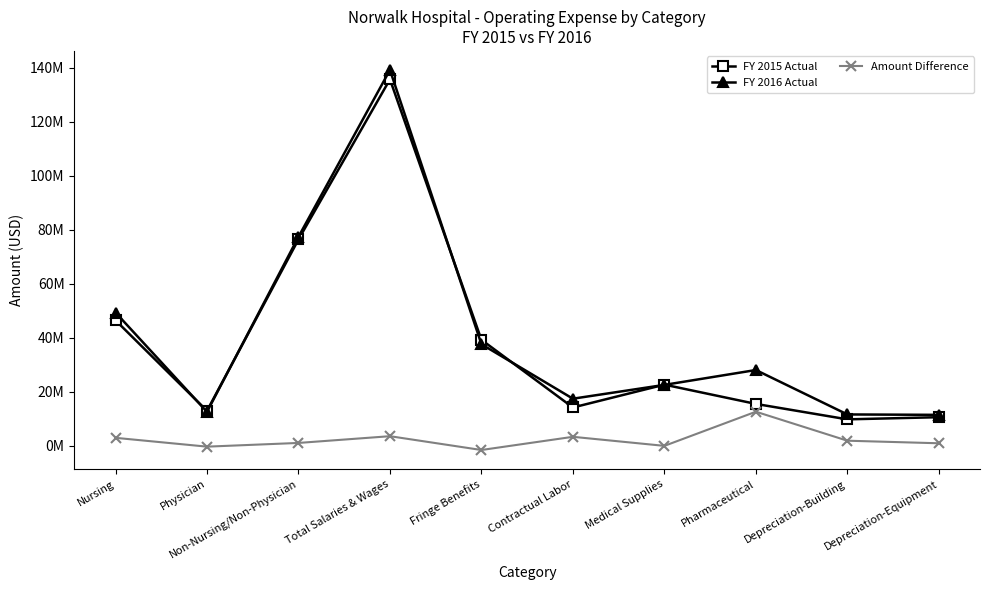

What position from the left is Contractual Labor?

6